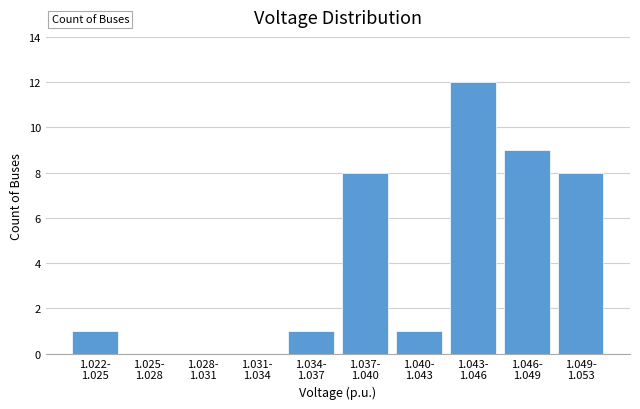

What is the sum of all values?

40